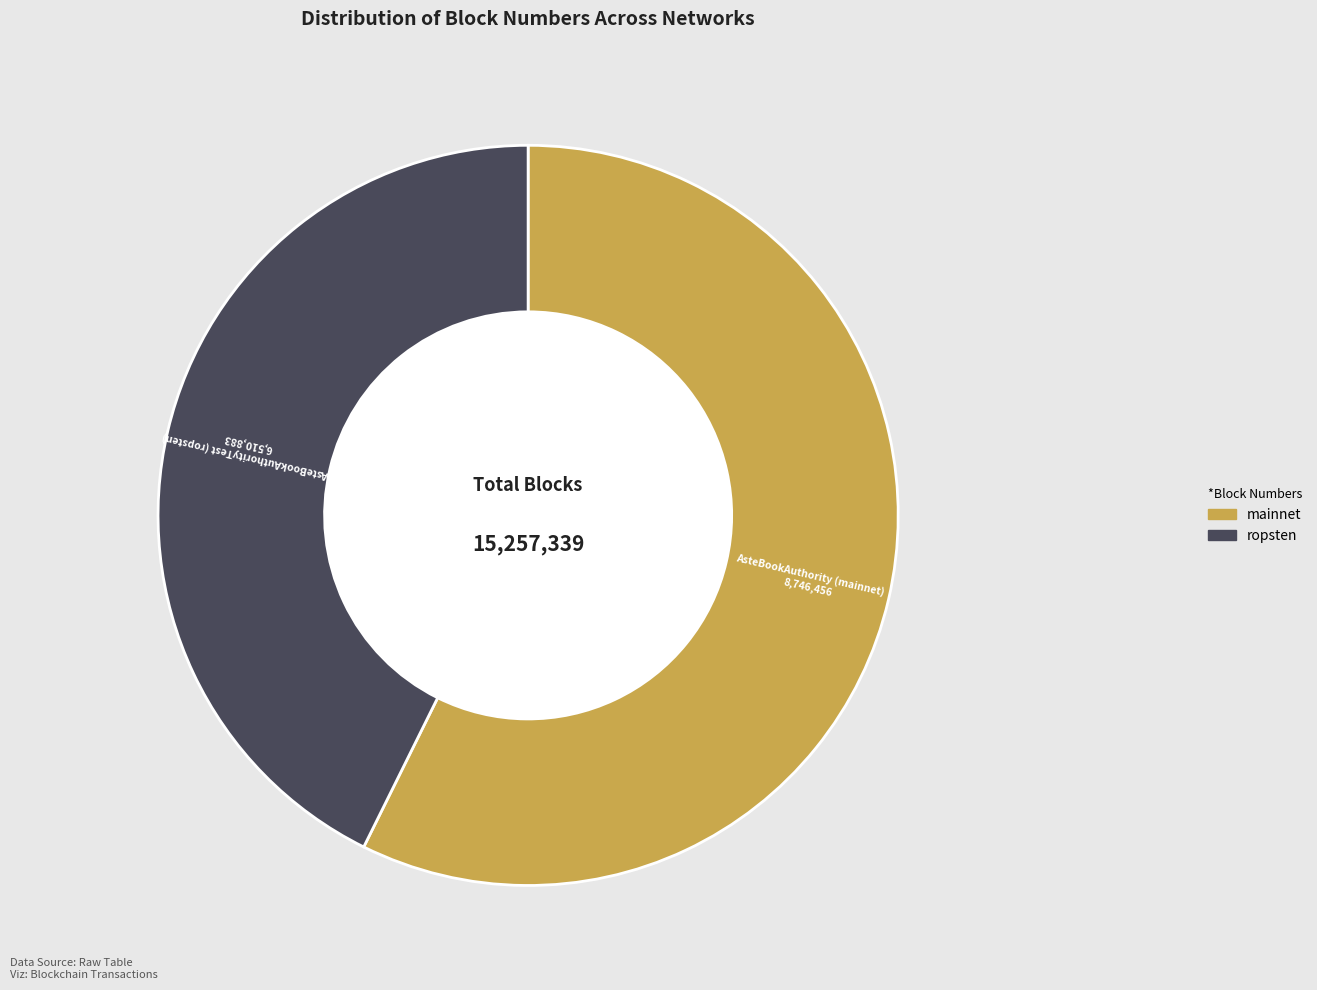

Does any single category account for the majority?

Yes